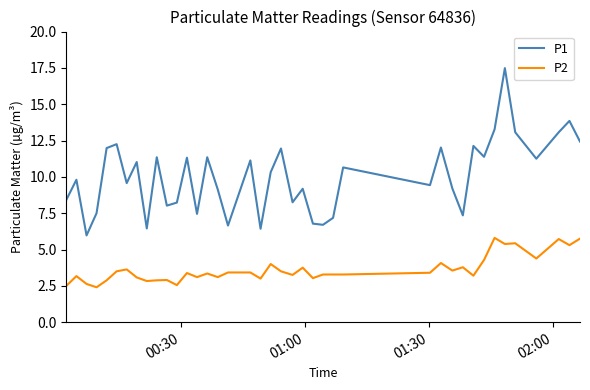

Rank the series by their average value, from highest to lowest.

P1, P2